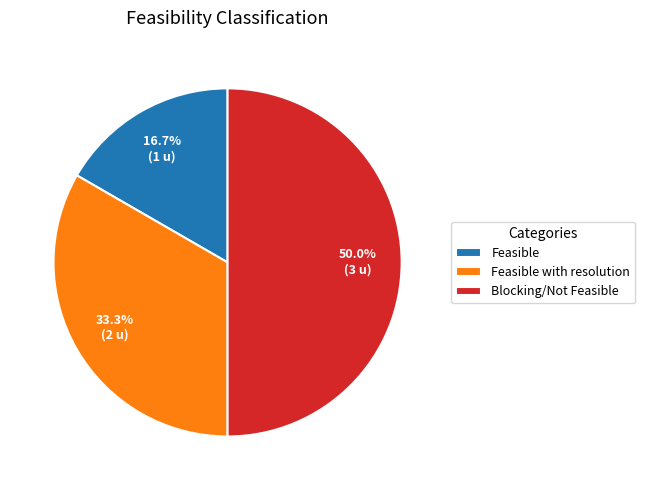

True or false: Blocking/Not Feasible accounts for 38% of the total.

False